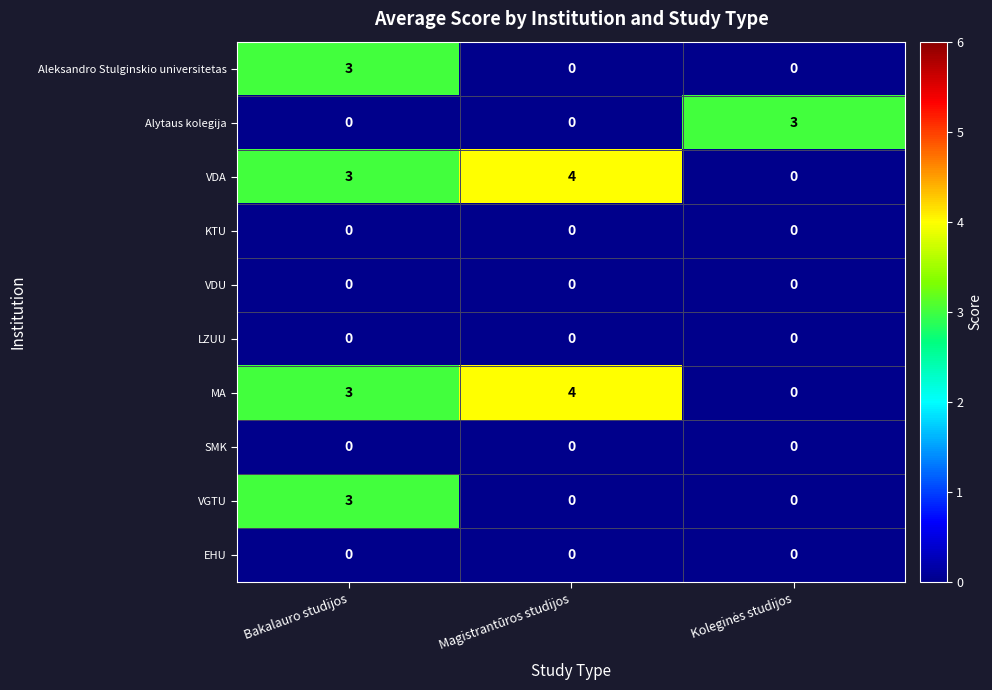

What is the sum of all VGTU values?

3